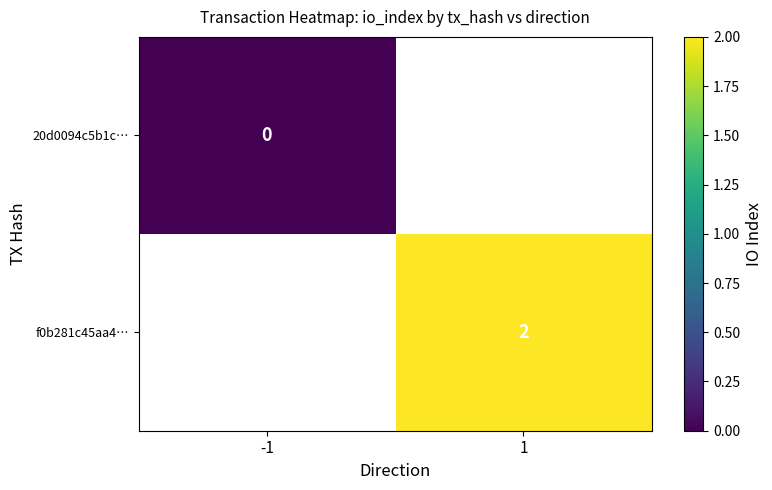

Is it true that f0b281c45aa4… equals 3 at 1?

False